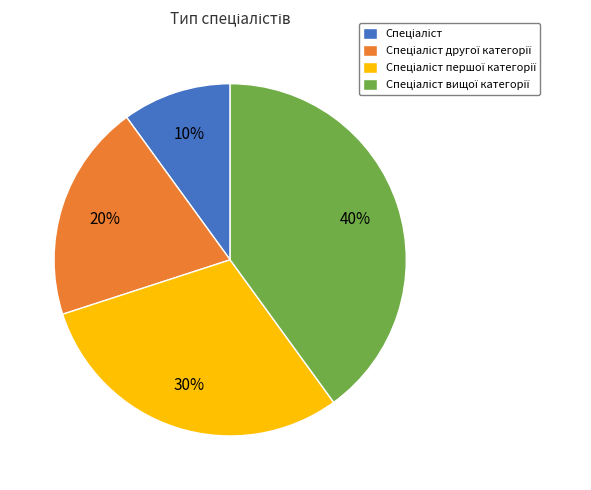

To the nearest percent, what is the difference between the largest and smallest slice percentages?

30%